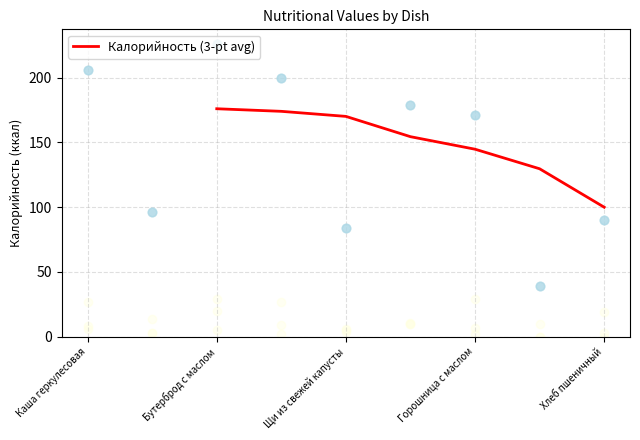

Is it true that Калорийность (3-pt avg) equals 61.1 at Хлеб пшеничный?

False